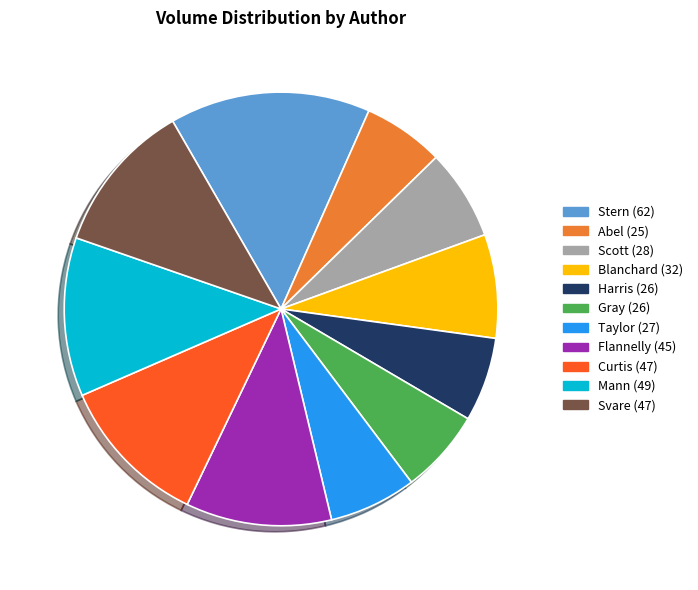

How many segments does this pie chart have?

11